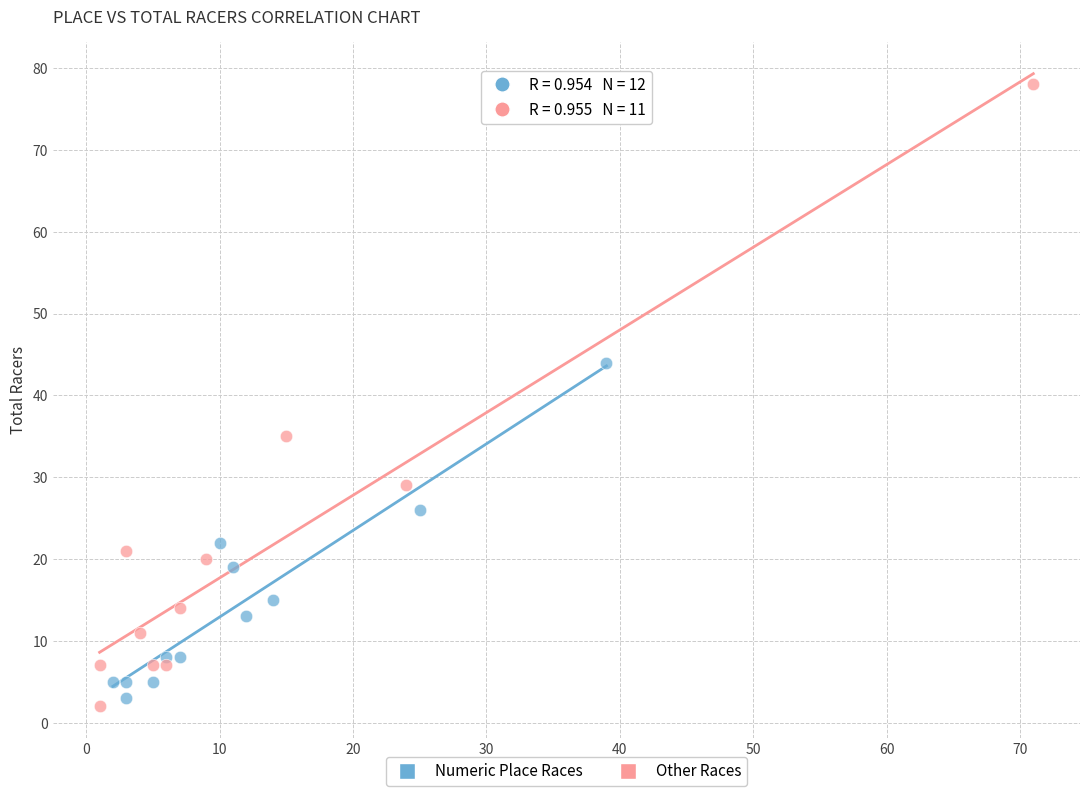

What are all the series names shown in the legend?

Numeric Place Races, Other Races